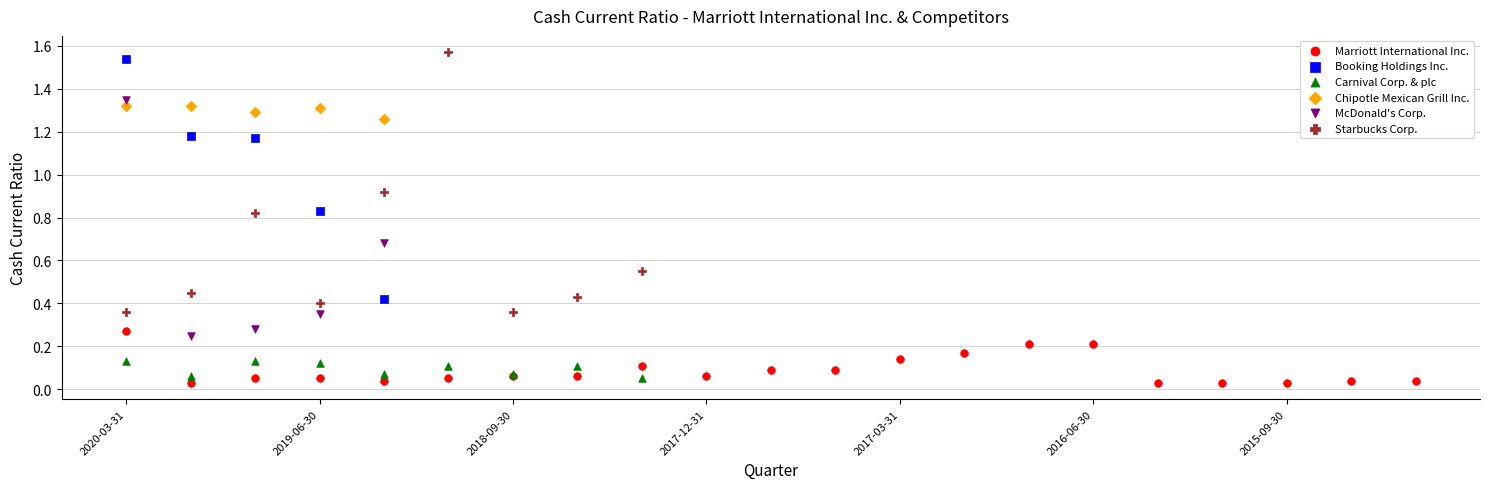

Which series has the largest Y range (max minus min)?

Starbucks Corp.